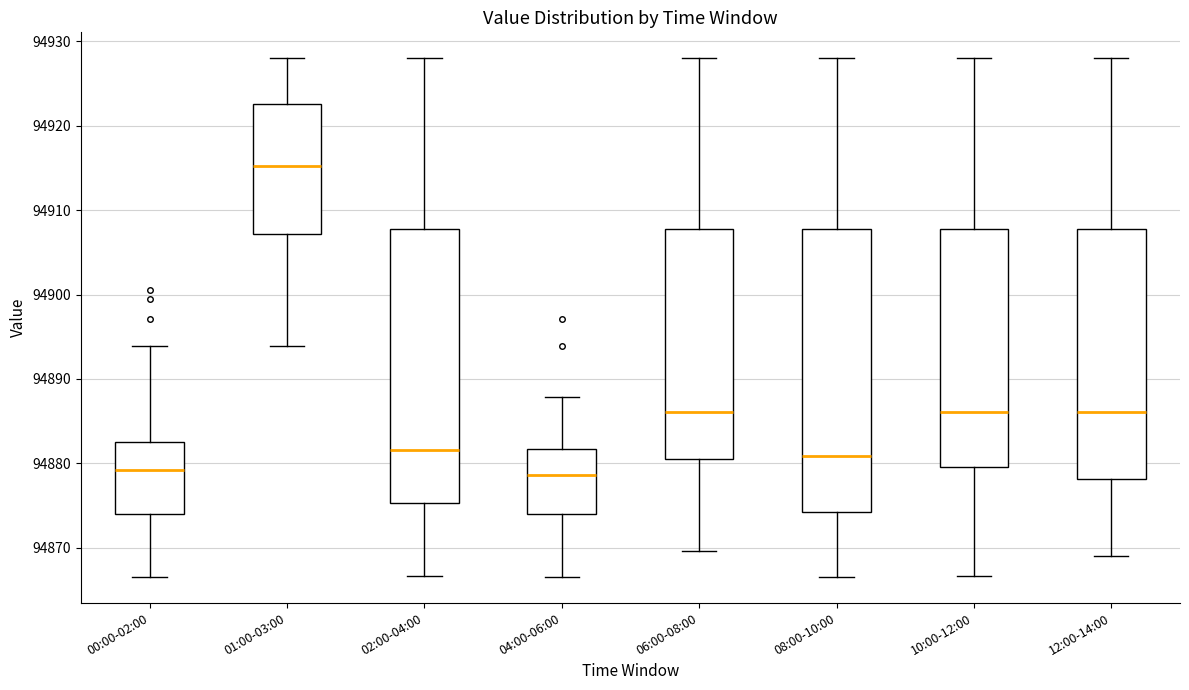

Which box is the tallest, from its lower edge to its upper edge?

08:00-10:00